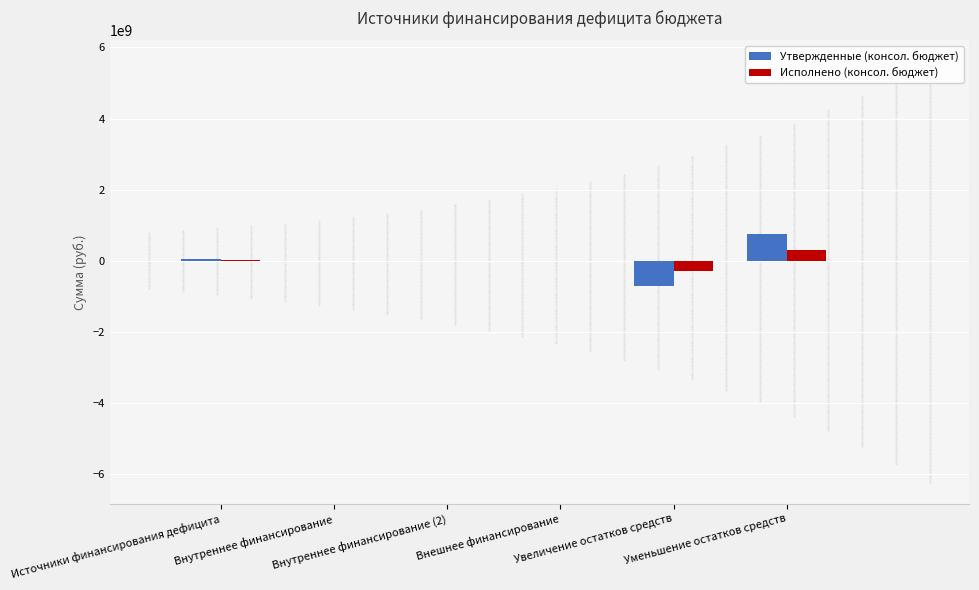

At which category is the sum across all series the highest?

Уменьшение остатков средств